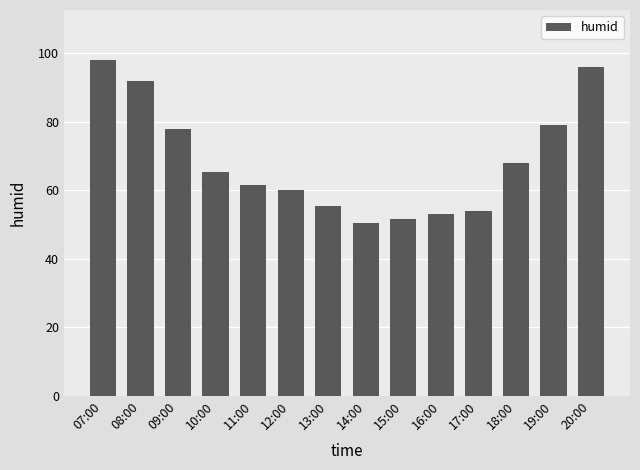

What position from the right is 10:00?

11